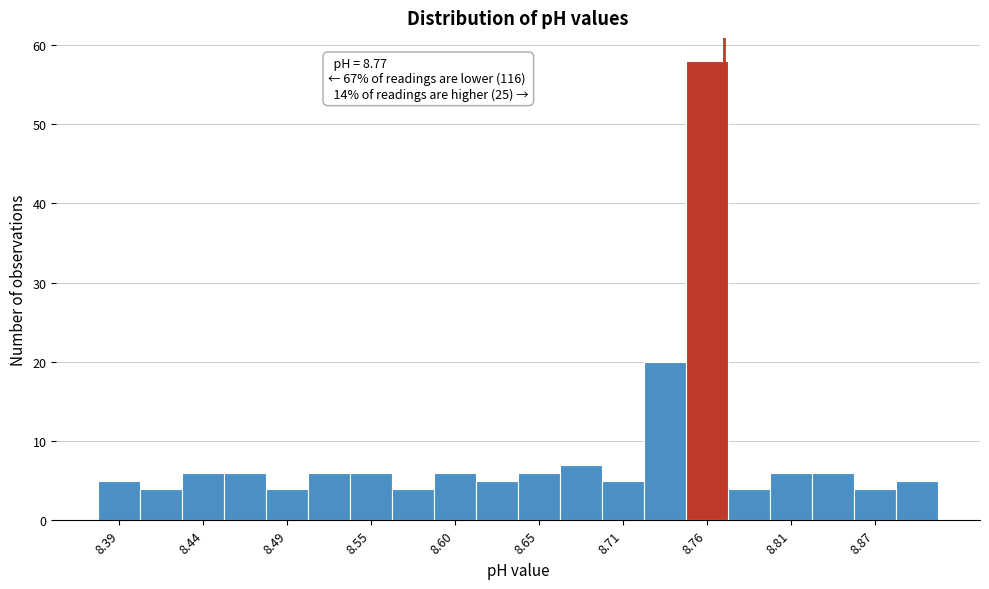

Read against the x-axis, roughly where is the centre of the tallest bar?

8.76